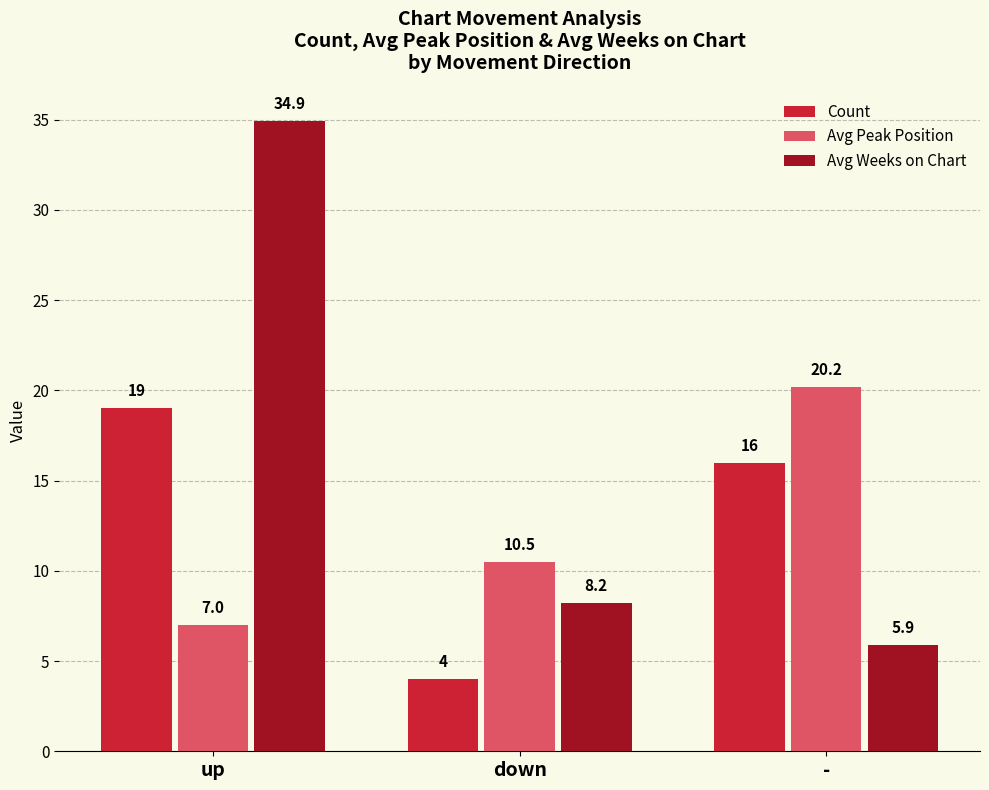

What is the difference between the maximum and minimum values in the Count series?

15.0